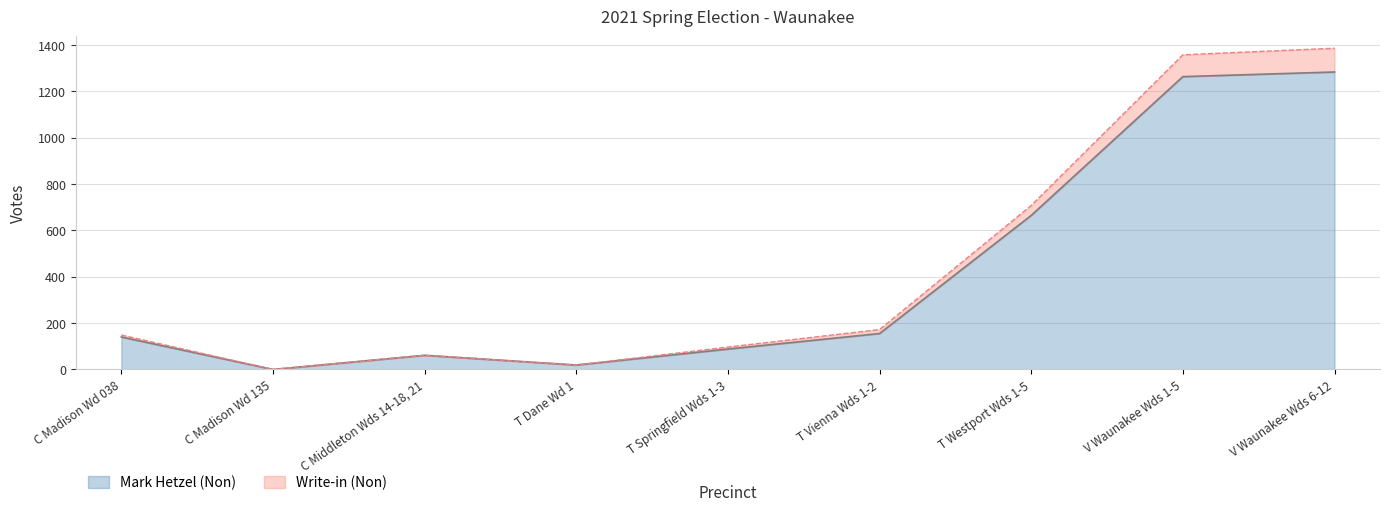

The value of Write-in (Non) at T Vienna Wds 1-2 is 172.1. True or false?

True